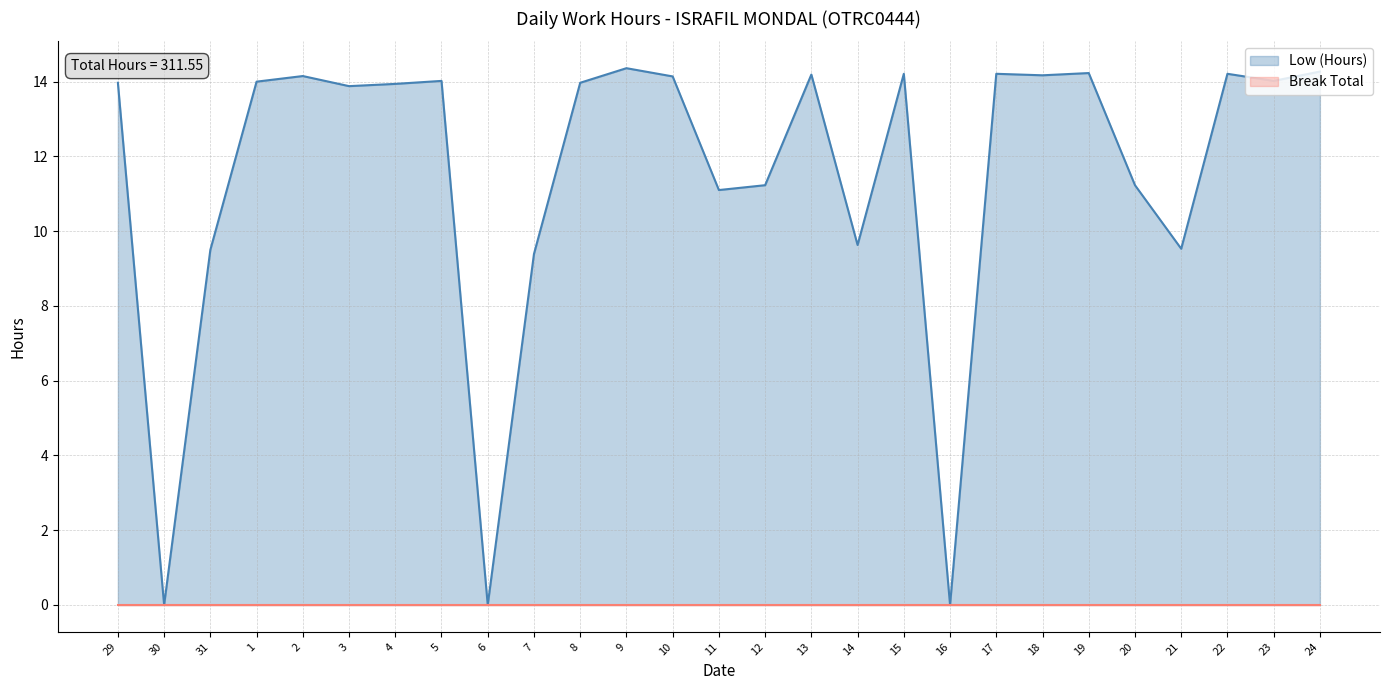

Which label corresponds to the smallest value in the chart?

30